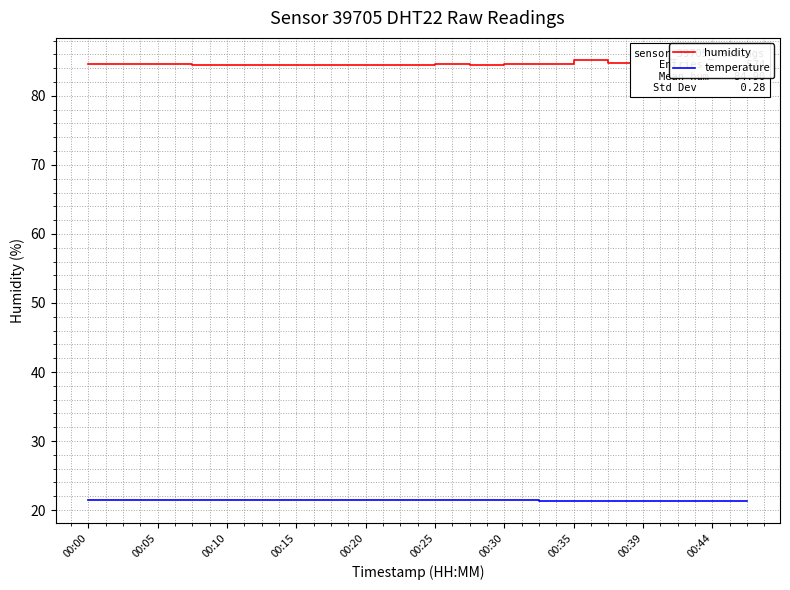

Rank the series by their maximum value, from highest to lowest.

humidity, temperature